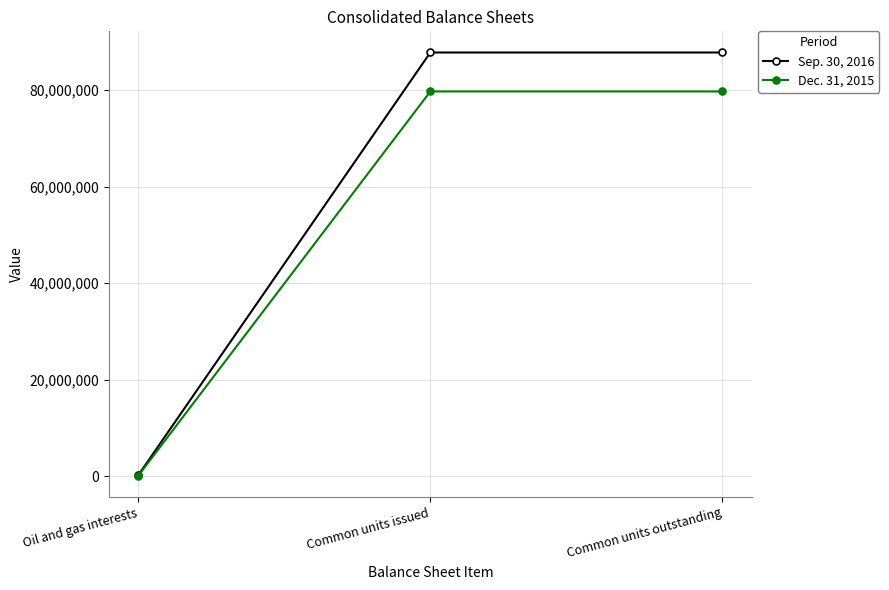

How many lines are shown in the chart?

2